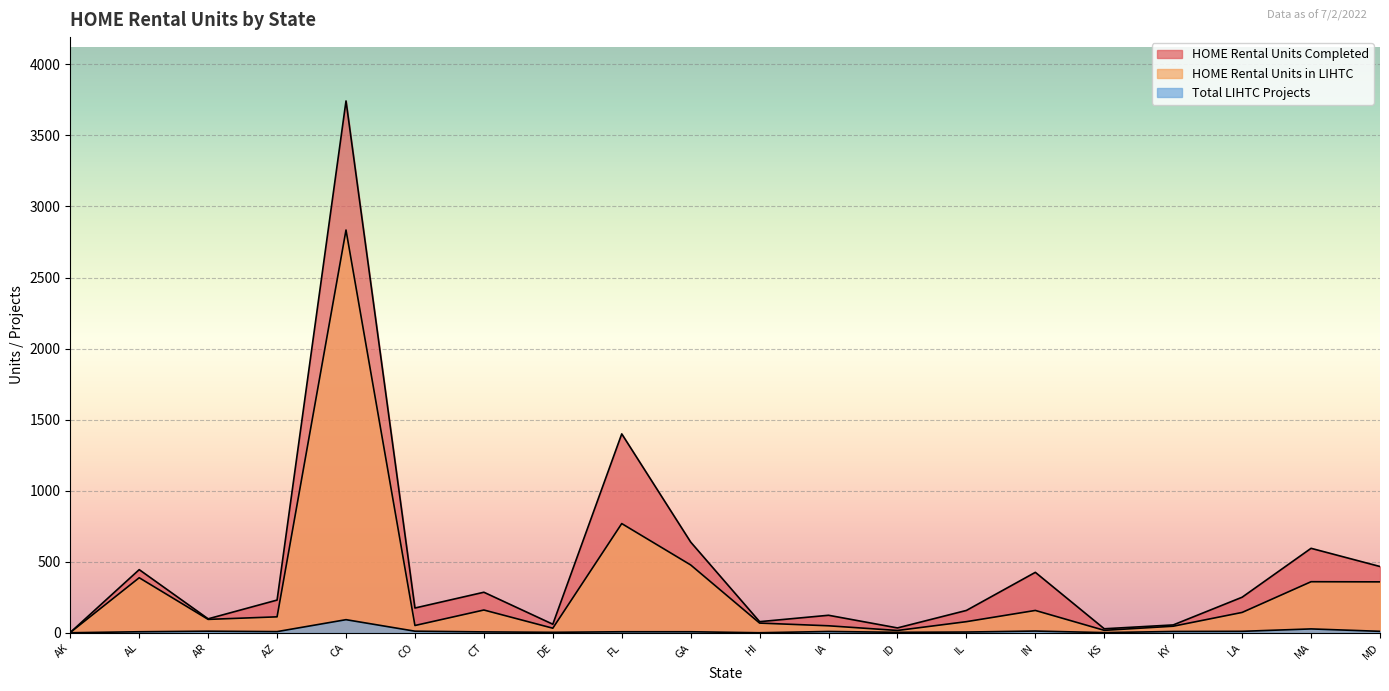

At which category is the sum across all series the highest?

CA